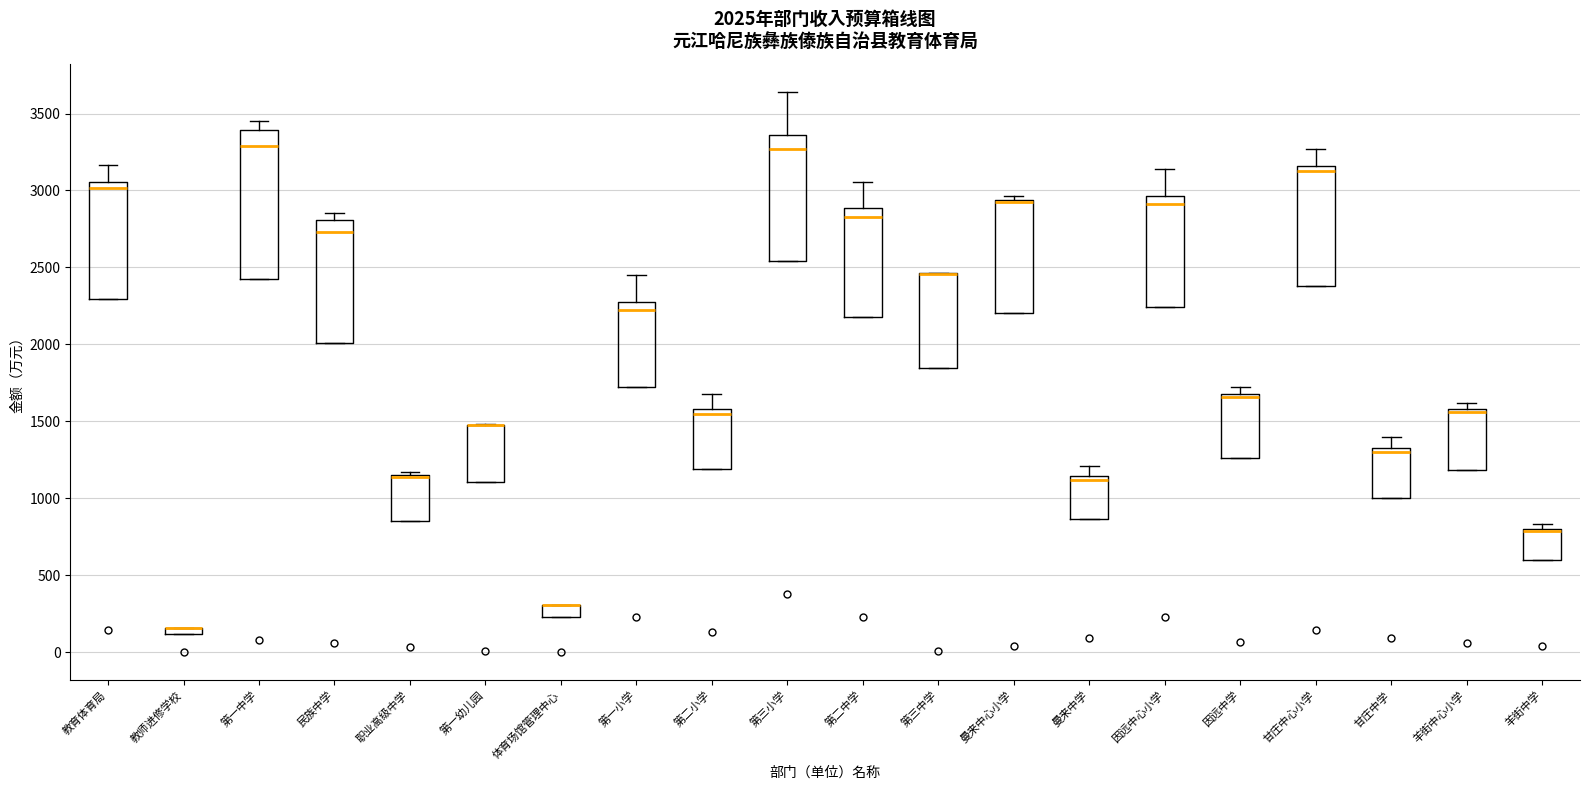

Comparing the boxes themselves (not the whiskers), which one is the tallest?

第一中学